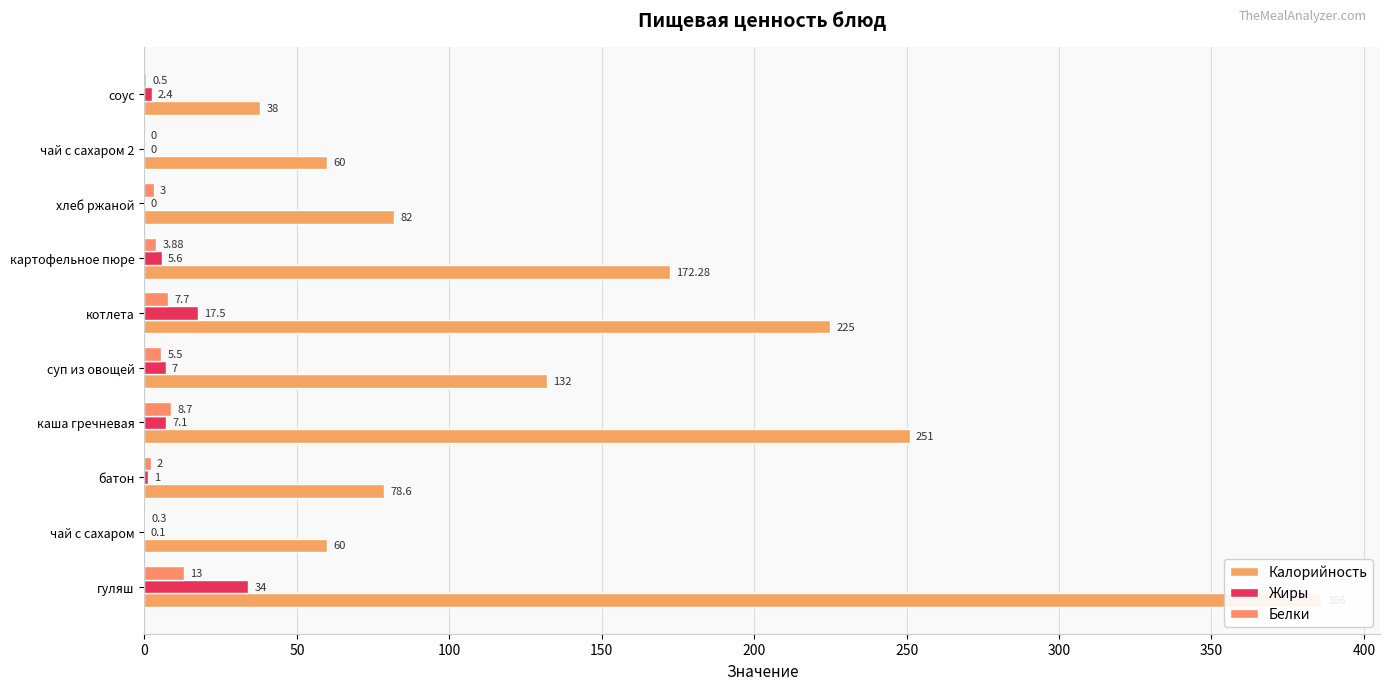

What is the lowest value of the Калорийность series?

38.0